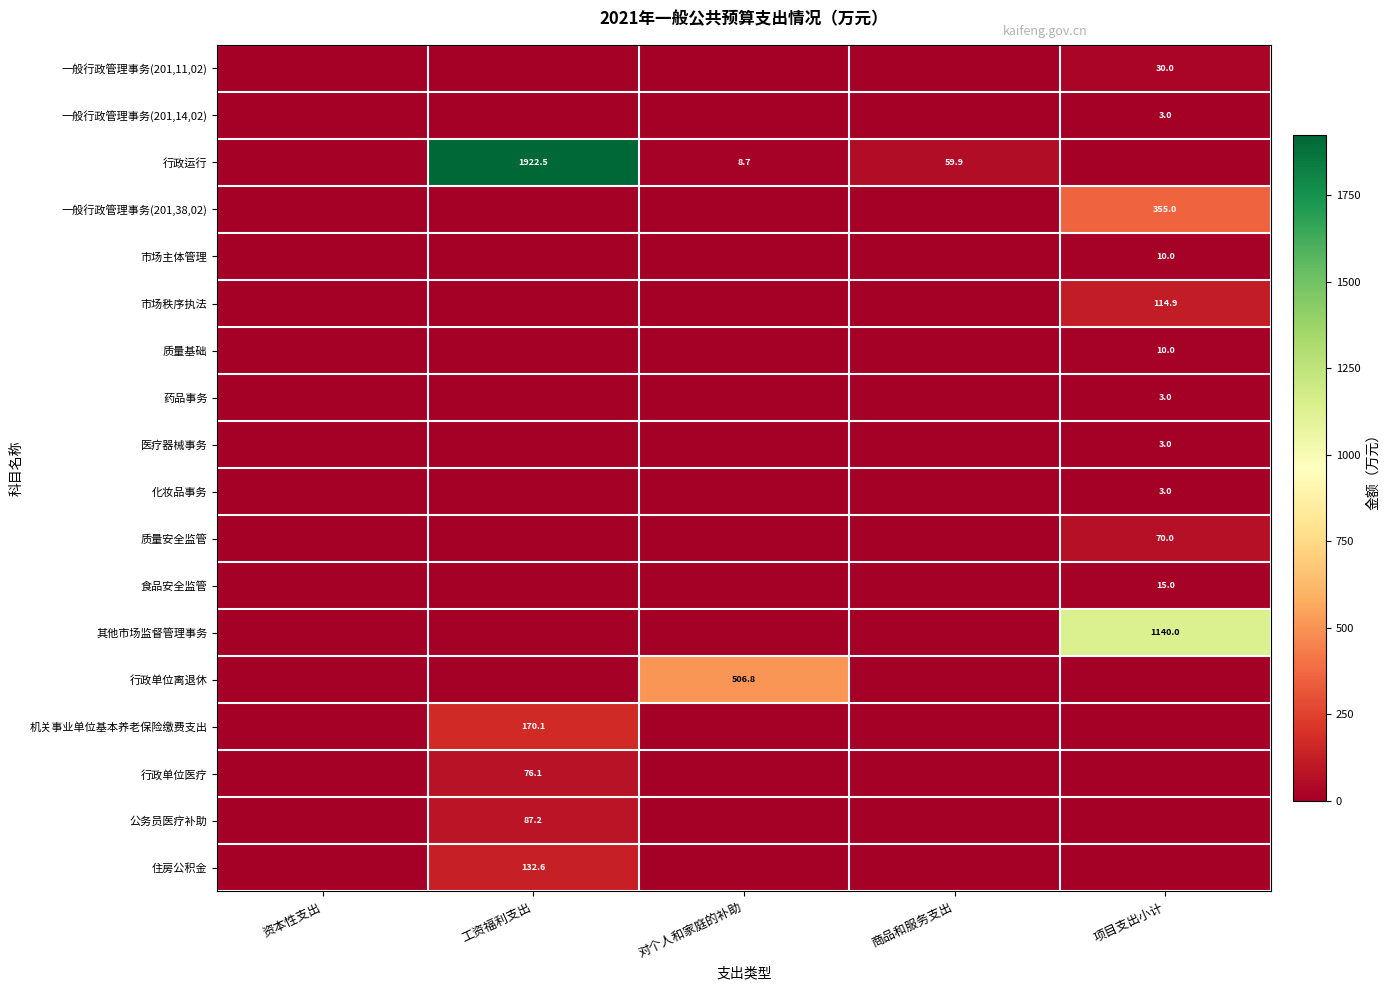

What is the greatest value displayed?

1922.5